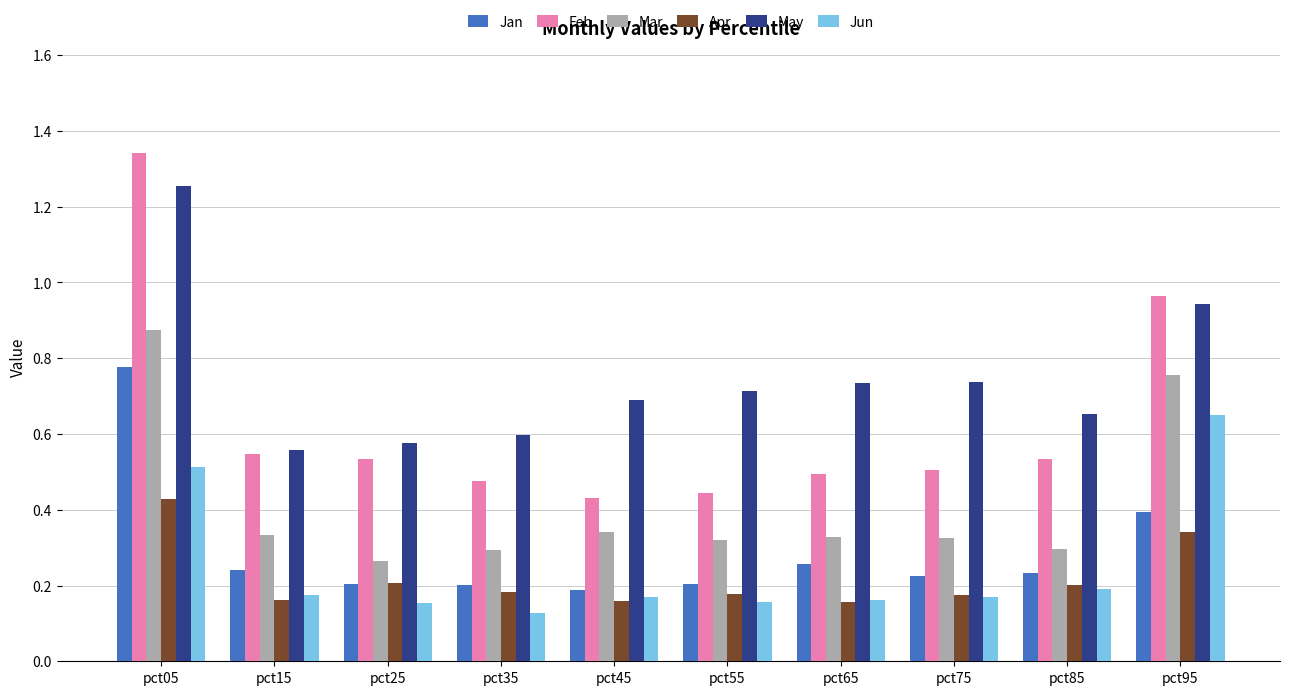

Which series has the largest total across all categories?

May